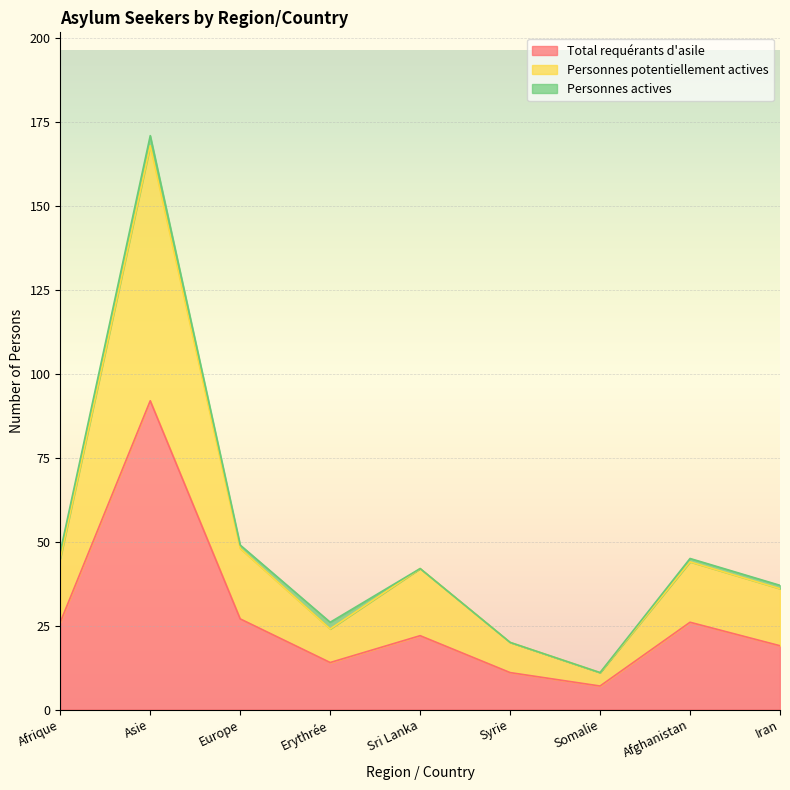

Rank the categories by Total requérants d'asile value from lowest to highest.

Somalie, Syrie, Erythrée, Iran, Sri Lanka, Afrique, Afghanistan, Europe, Asie